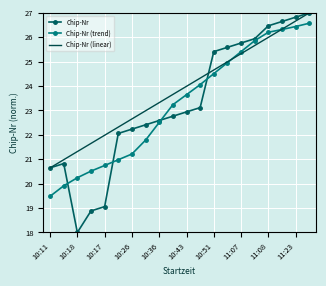

What are all the series names shown in the legend?

Chip-Nr, Chip-Nr (trend), Chip-Nr (linear)